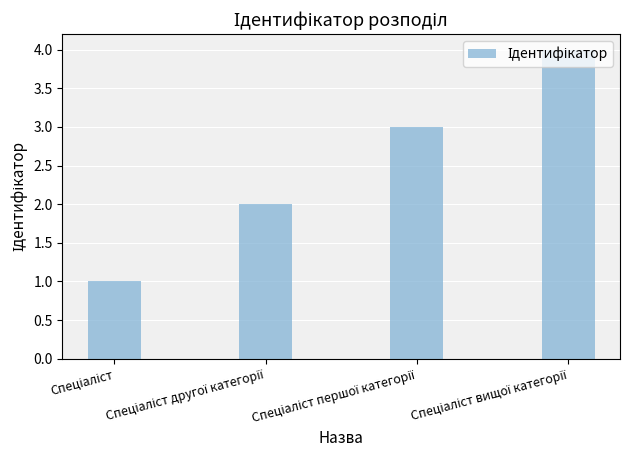

How many bars are there in total?

4